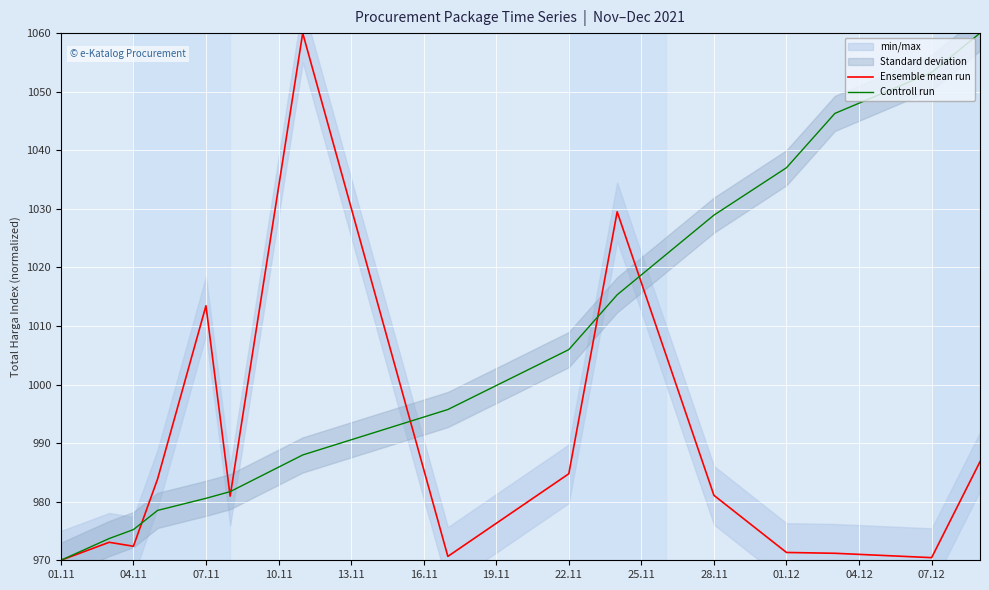

What is the lowest value of the Ensemble mean run series?

970.0